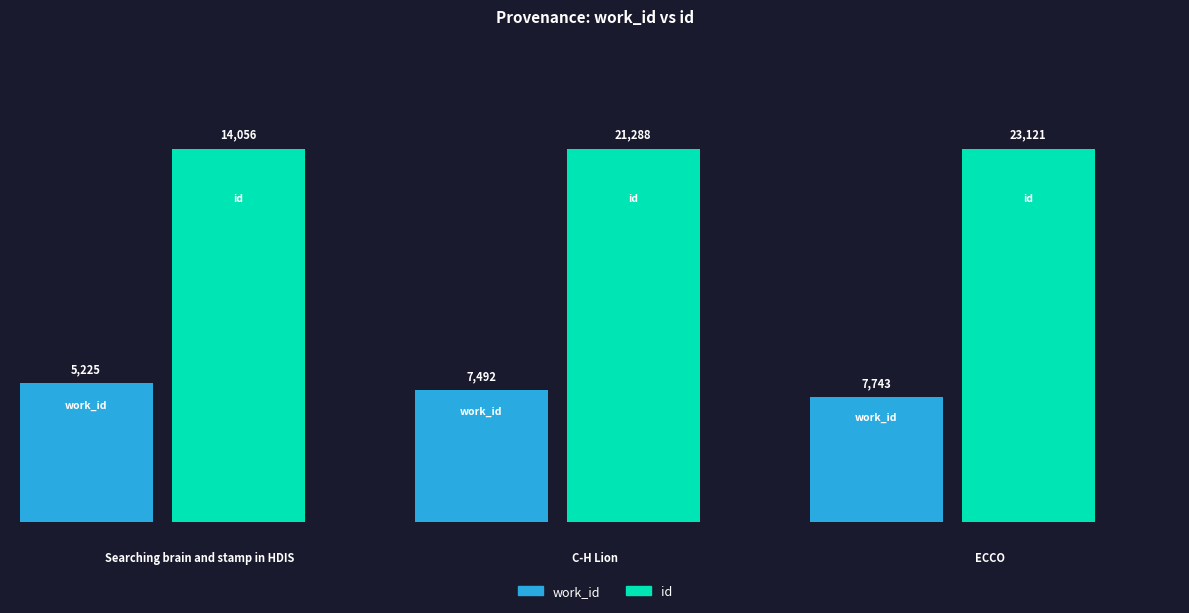

Is it true that work_id equals 12837 at C-H Lion?

False